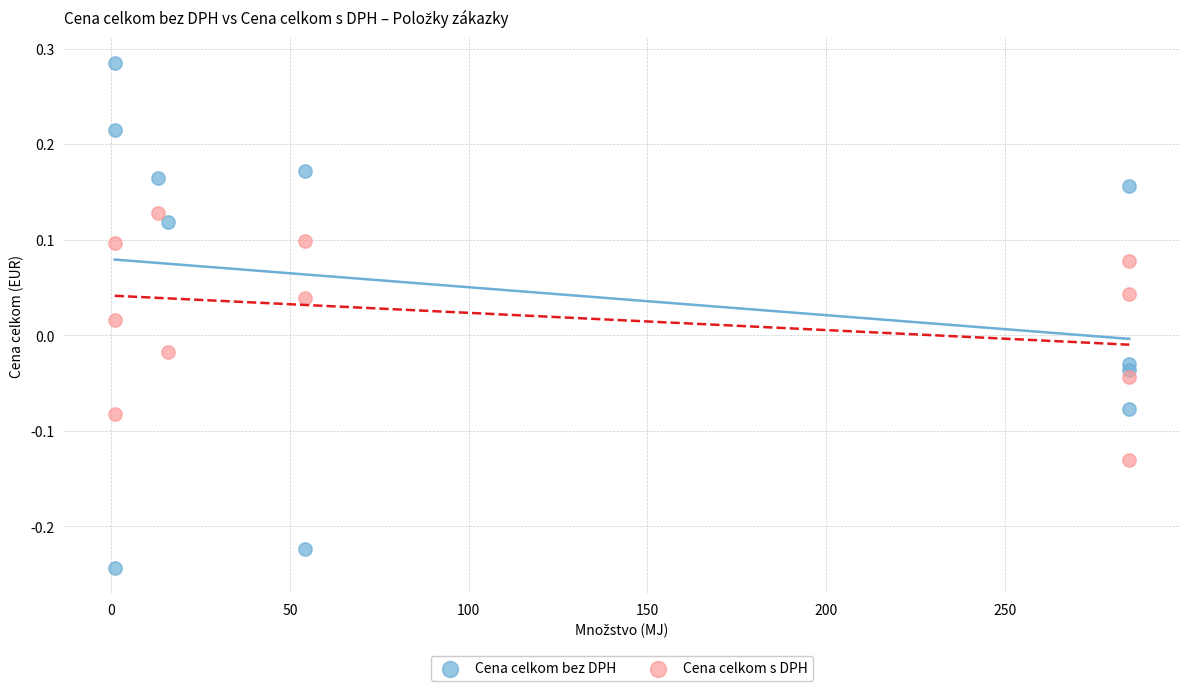

Which series reaches the maximum Y coordinate?

Cena celkom bez DPH